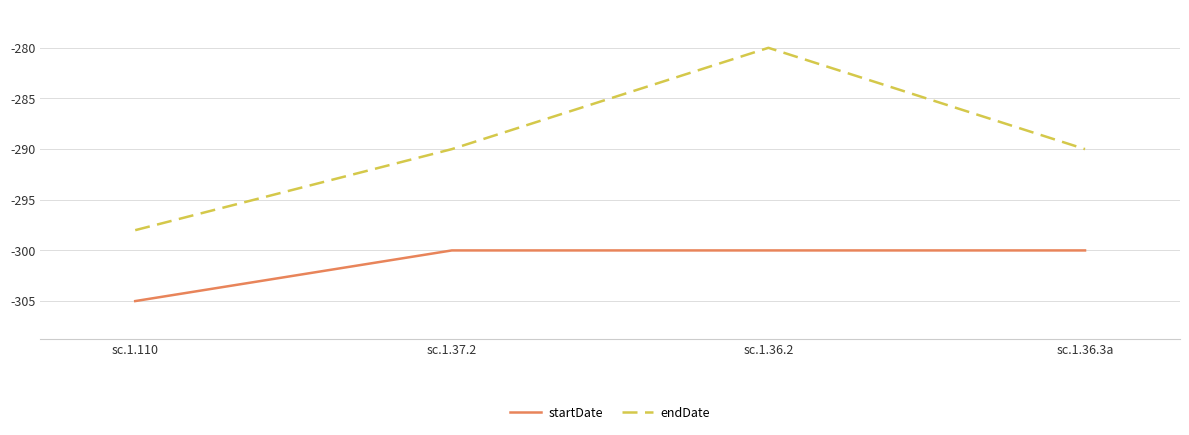

Count the endDate values in the range -290 to -280.

3